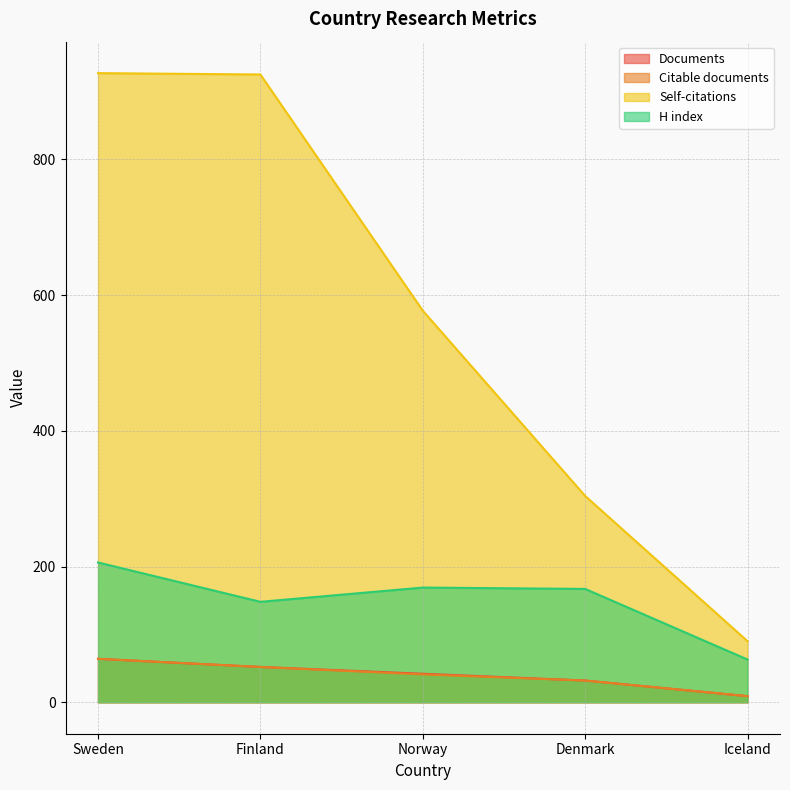

Which has a higher value, Finland or Sweden?

Sweden